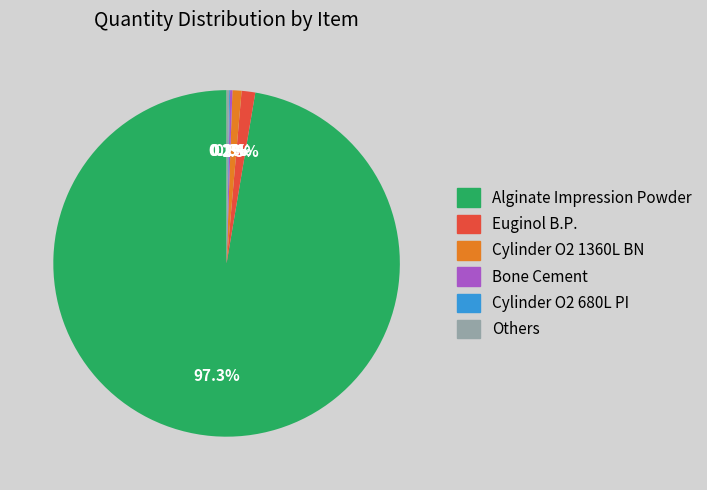

Is Alginate Impression Powder the majority of the pie?

Yes